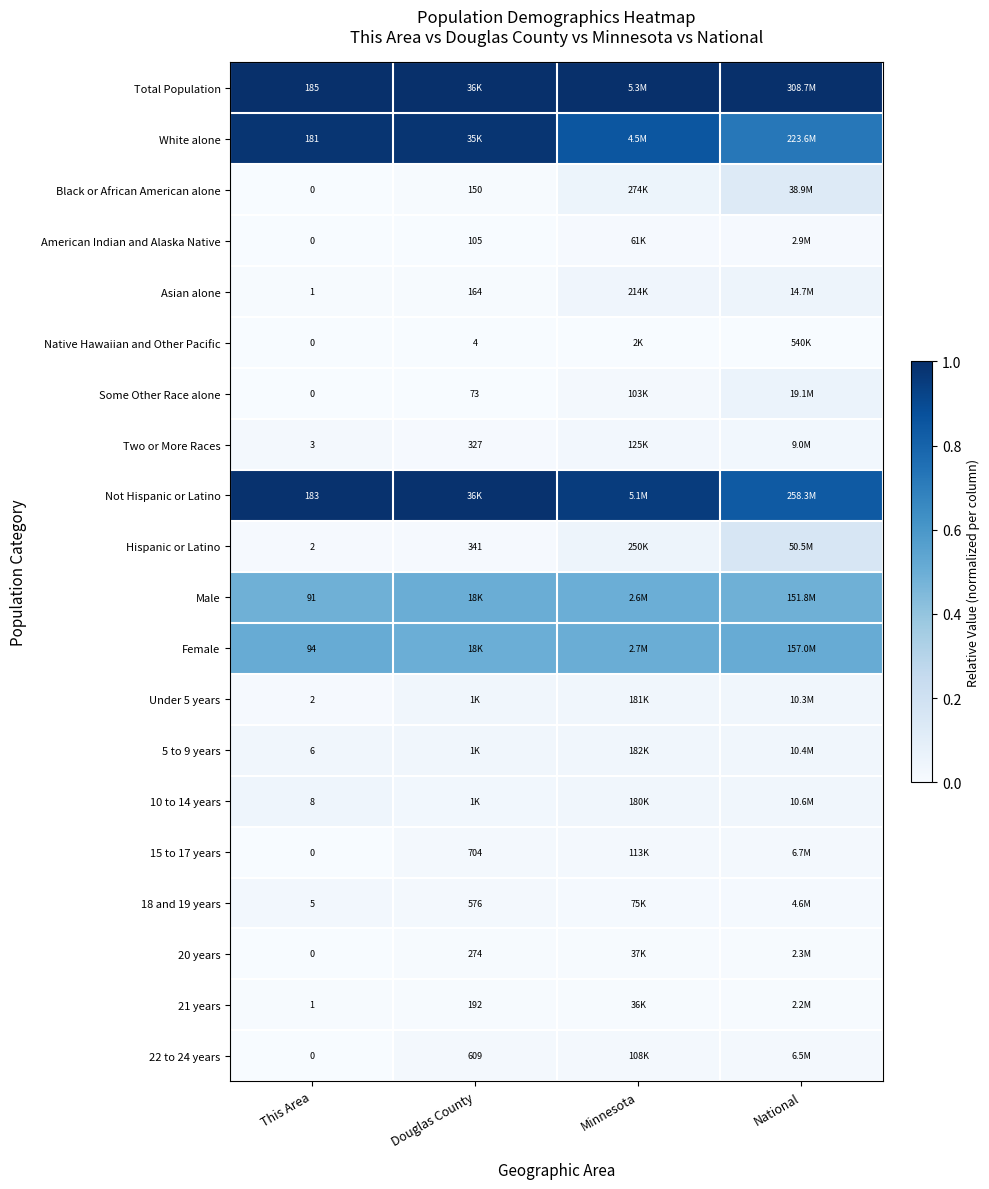

Is the value of 21 years at Douglas County greater than the value of 18 and 19 years at Douglas County?

No